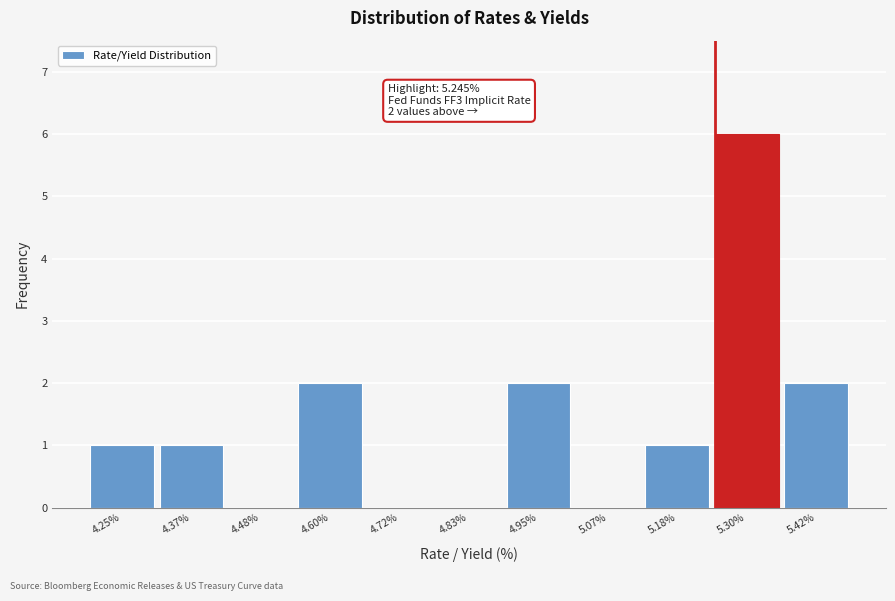

Over which range of the x-axis is the bar tallest?

5.24 to 5.36